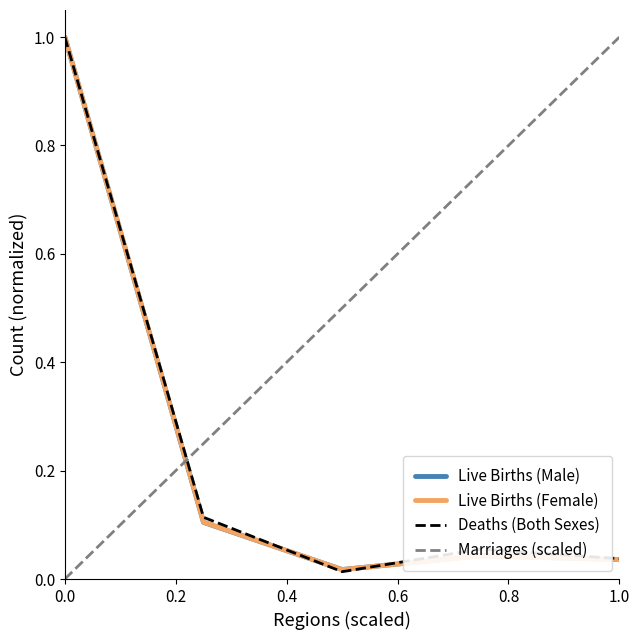

How many series are shown in this chart?

4